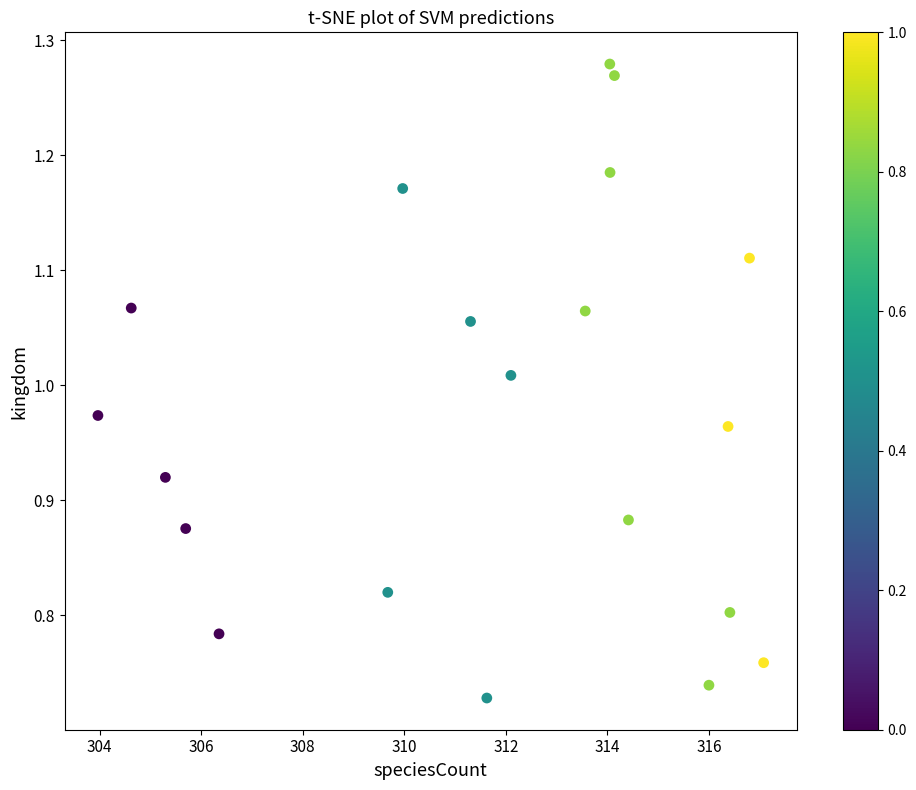

What is the range of X values (max minus min)?

13.1